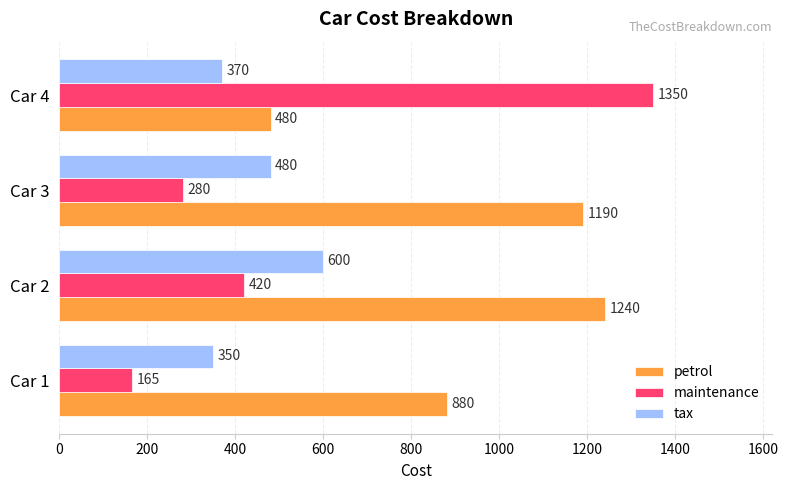

What is the lowest value of the petrol series?

480